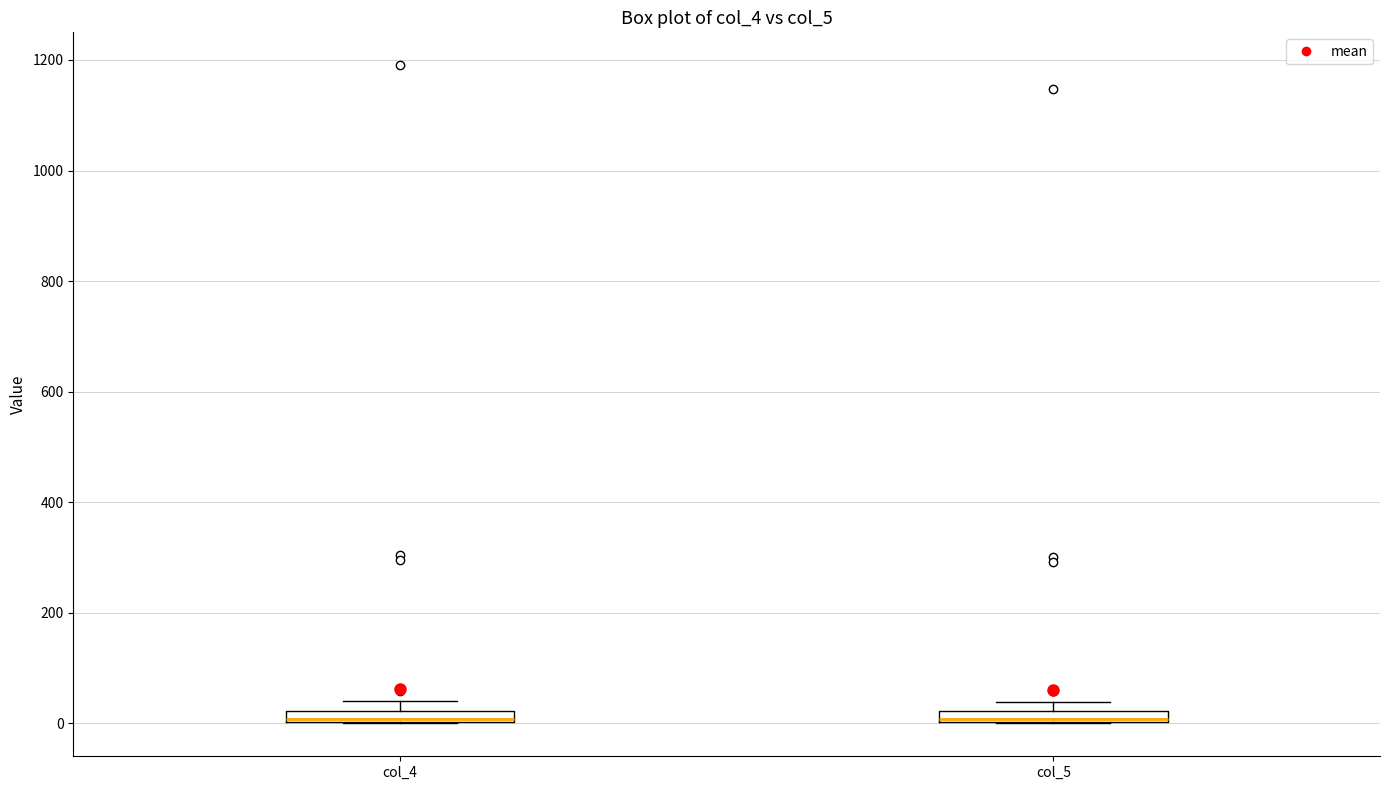

Where is the lower edge of the box for col_4 on the y-axis? The values are not printed on the chart, so give them approximately, as read against the axis.

0